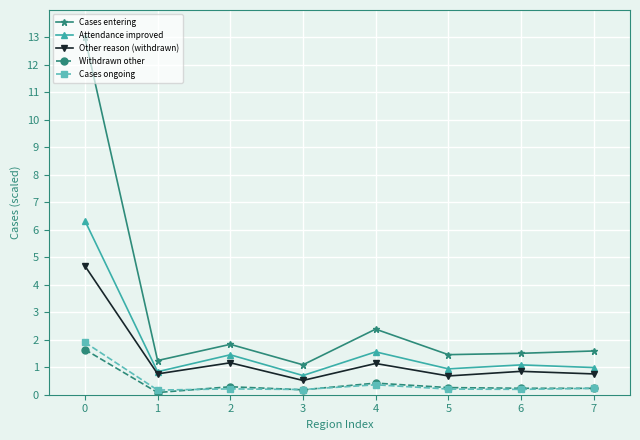

Does the chart display data point markers on the line(s)?

Yes